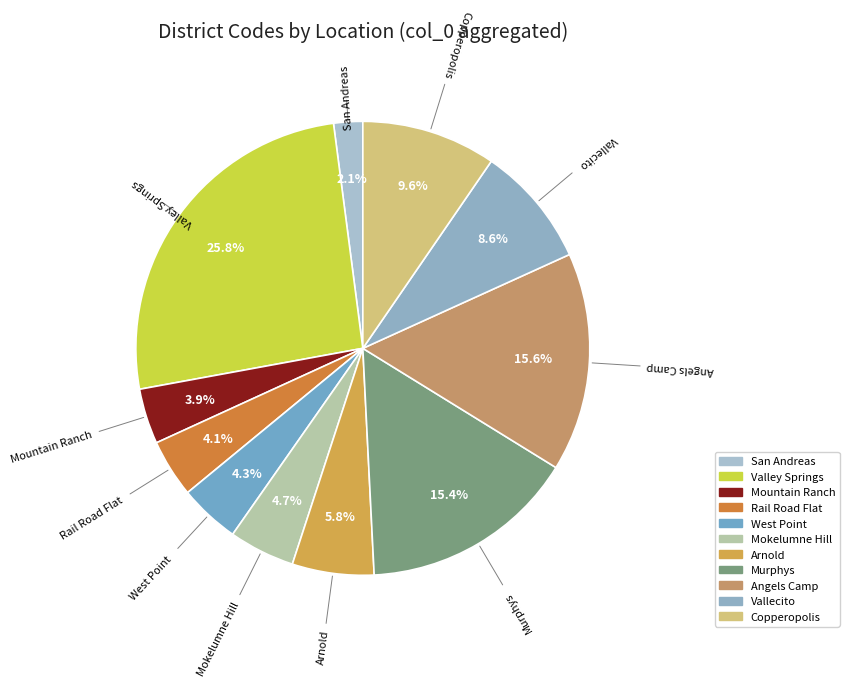

To the nearest percent, what is the difference between the San Andreas and Mokelumne Hill slice percentages?

3%